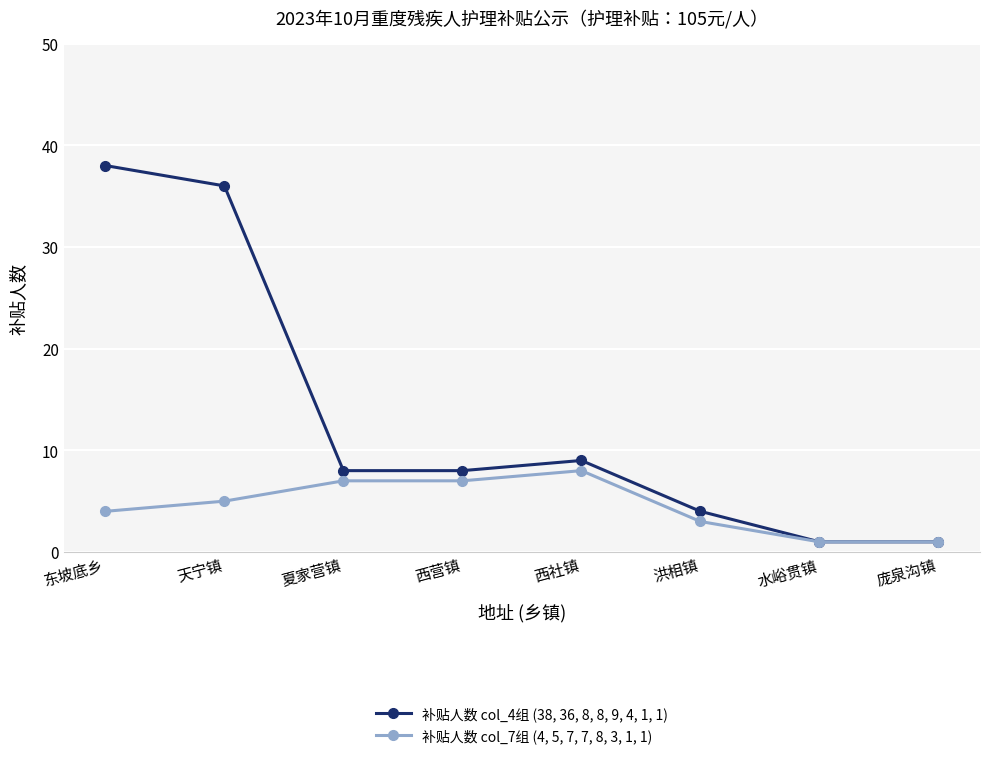

What is the sum of all 补贴人数 col_7组 (4, 5, 7, 7, 8, 3, 1, 1) values?

36